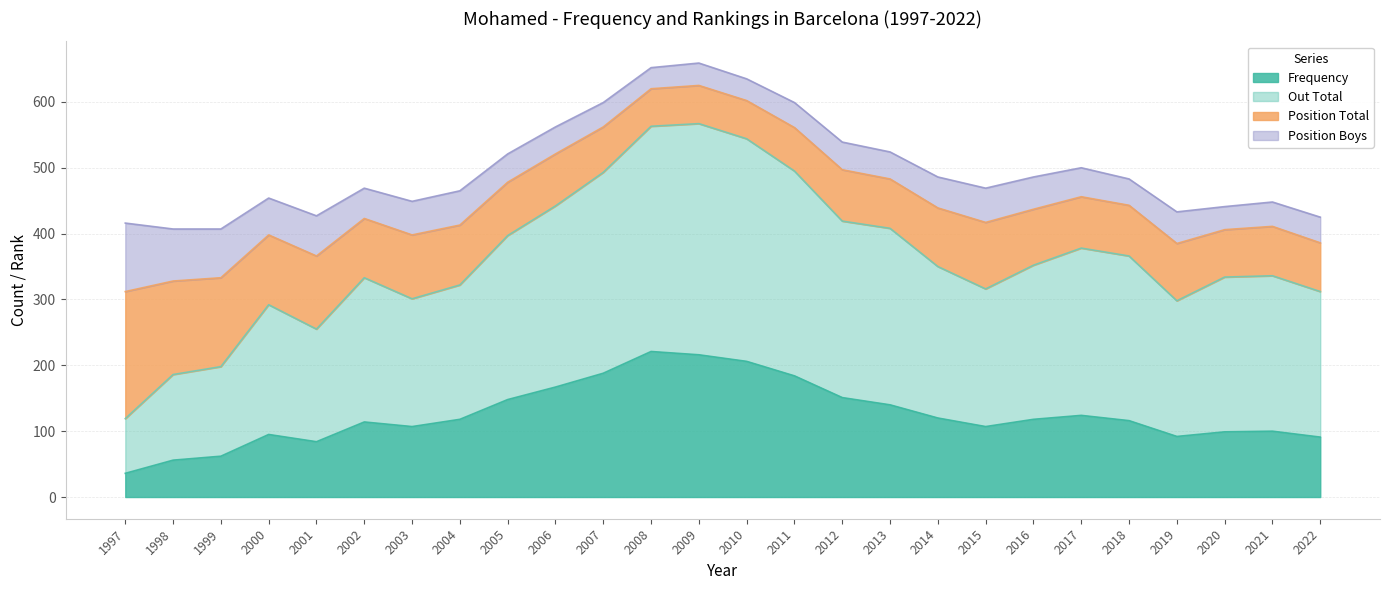

True or false: Frequency and Out Total cross at least once.

False